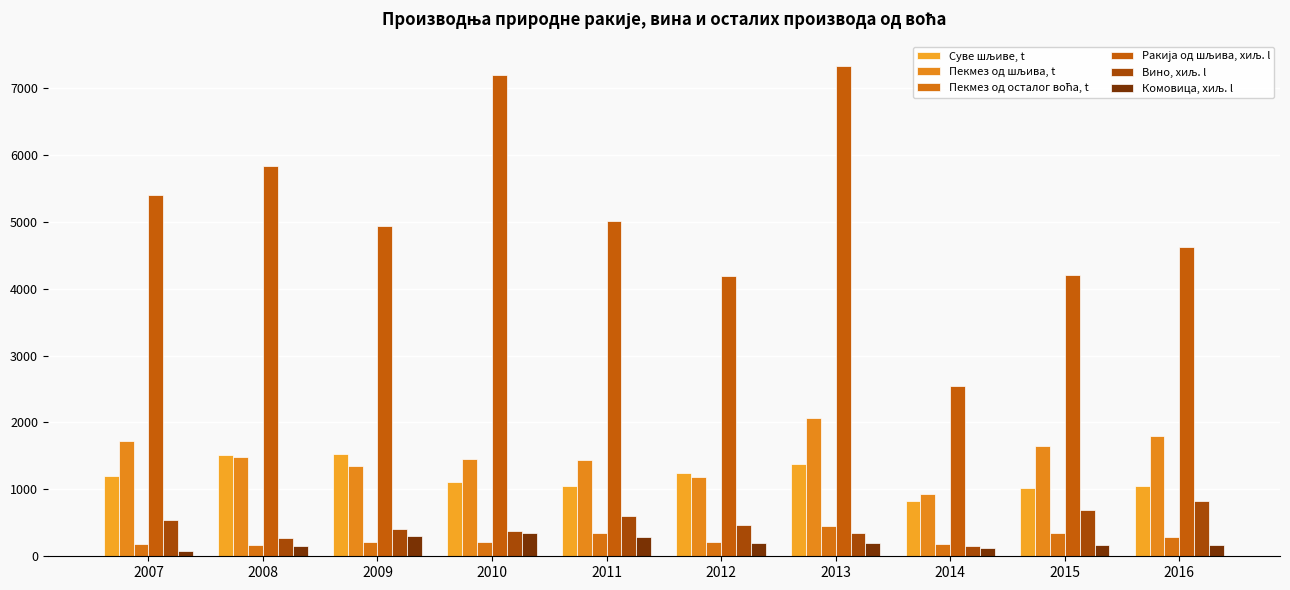

What is the sum of the Комовица, хиљ. l values at 2008 and 2010?

498